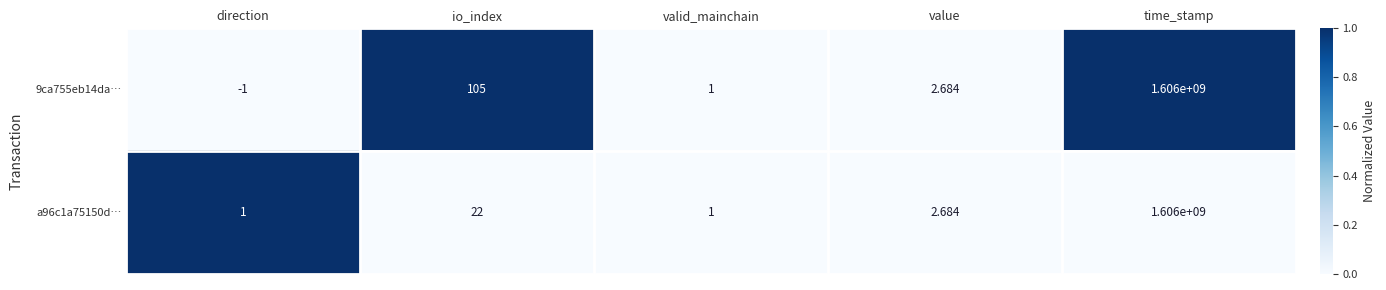

At which label does a96c1a75150d… reach its peak?

time_stamp